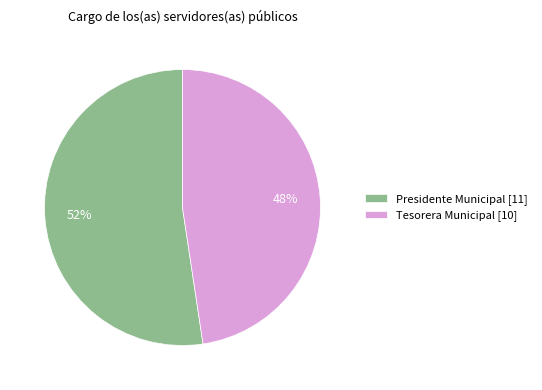

What is the largest slice in the pie chart?

Presidente Municipal